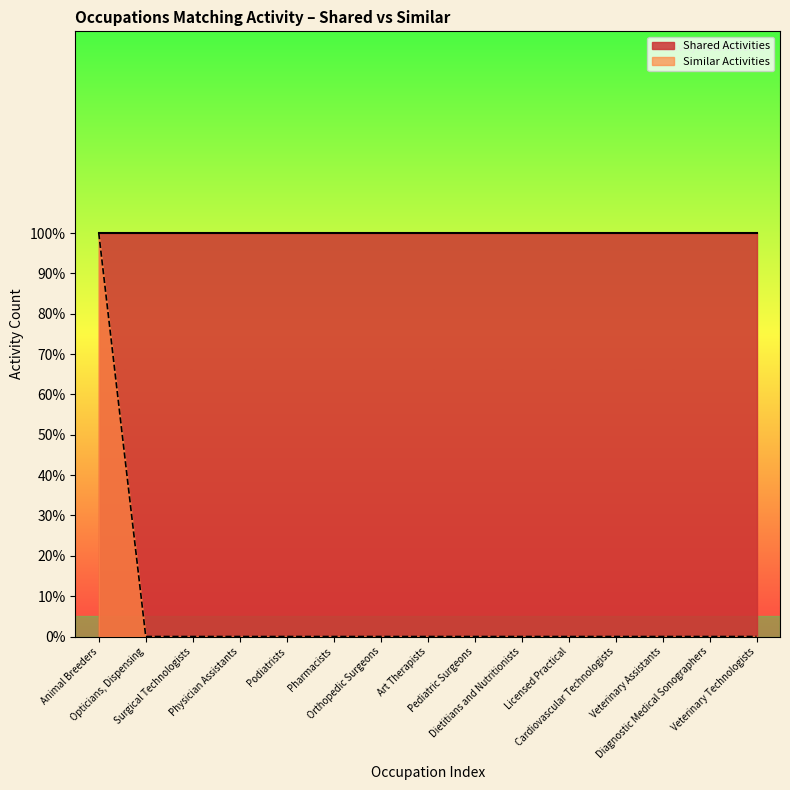

What is the greatest value displayed?

1